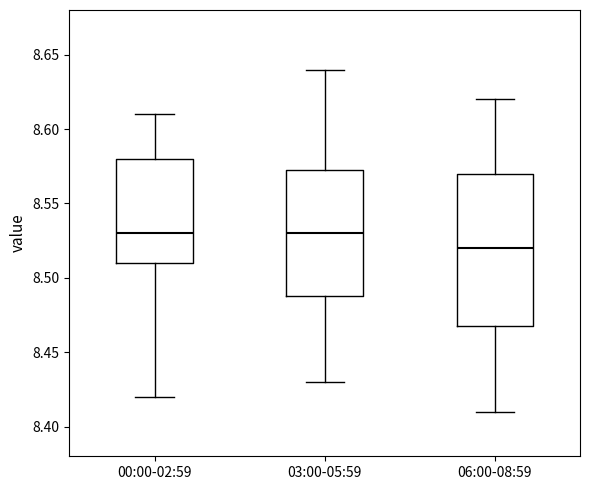

Reading left to right, read every box against the y-axis: the position of its median line, the range the box covers, and the ends of its whiskers. The values are not printed on the chart, so give them approximately, as read against the axis.

00:00-02:59: median 8.530, box 8.510 to 8.580, whiskers 8.420 to 8.610
03:00-05:59: median 8.530, box 8.490 to 8.575, whiskers 8.430 to 8.640
06:00-08:59: median 8.520, box 8.470 to 8.570, whiskers 8.410 to 8.620